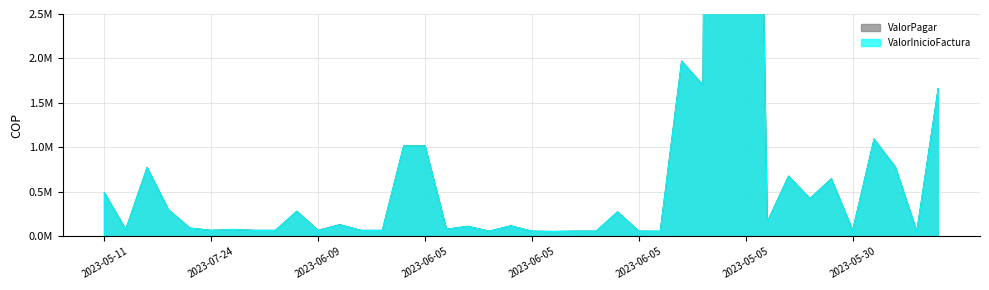

How many lines are shown in the chart?

2